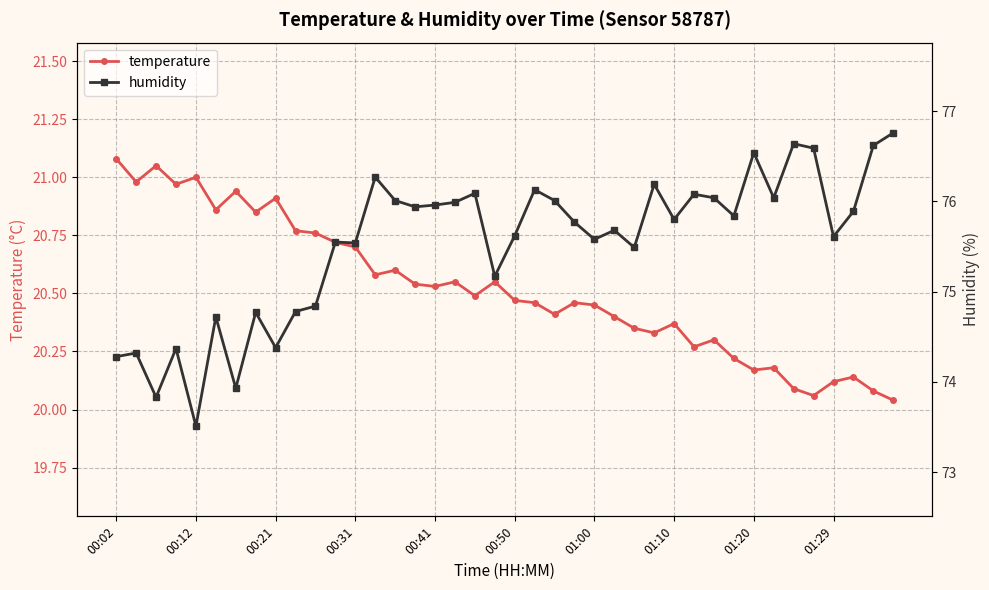

Does the chart display data point markers on the line(s)?

Yes